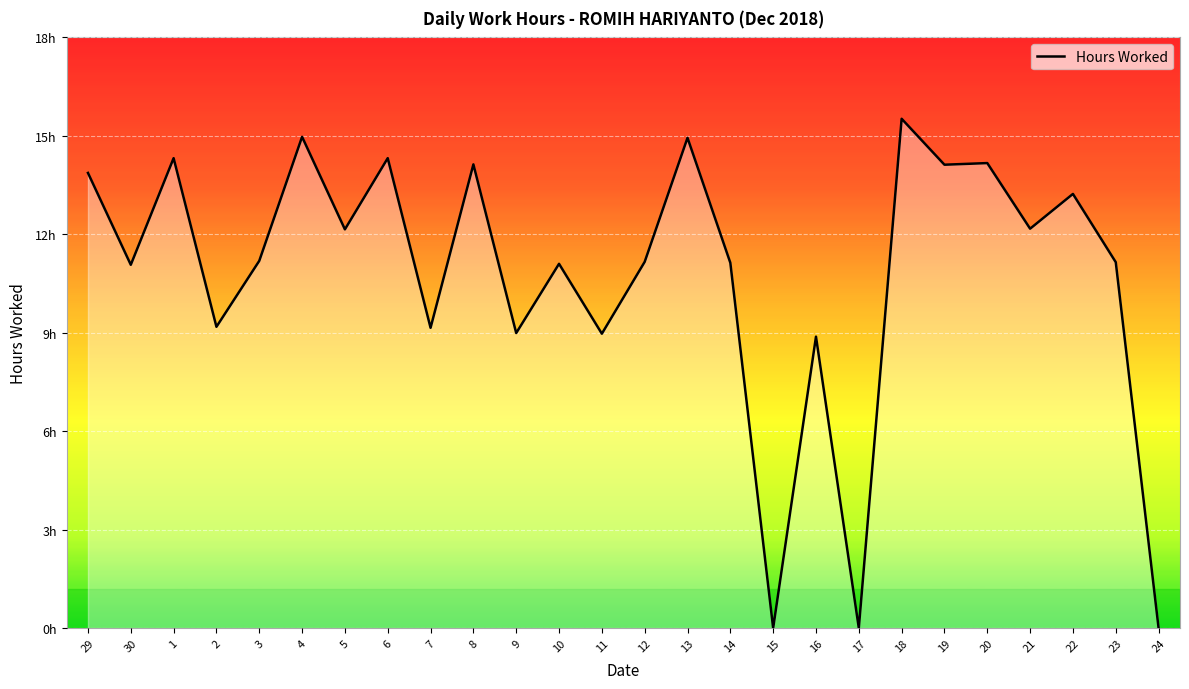

Is this an area chart (filled region under the line)?

Yes